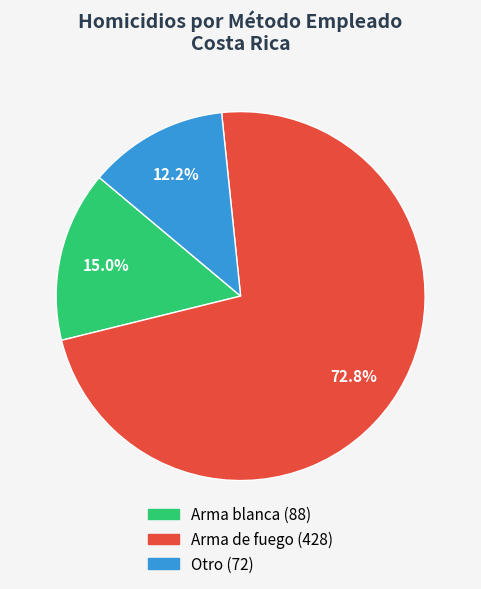

The Arma de fuego slice represents 87% of the pie. True or false?

False